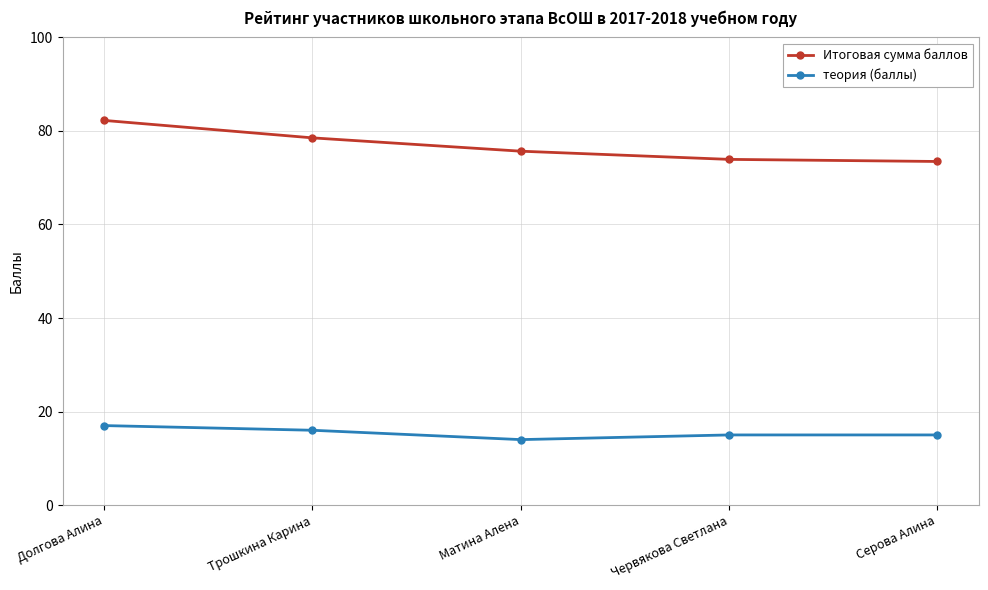

What is the difference between the second highest and minimum values in the теория (баллы) series?

2.0